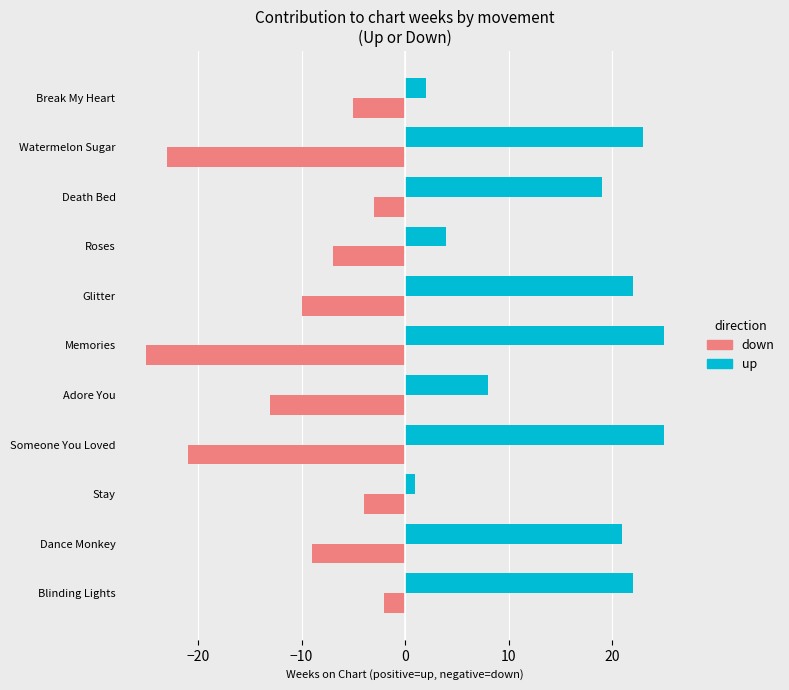

At Death Bed, list the series in order from smallest to largest.

down, up